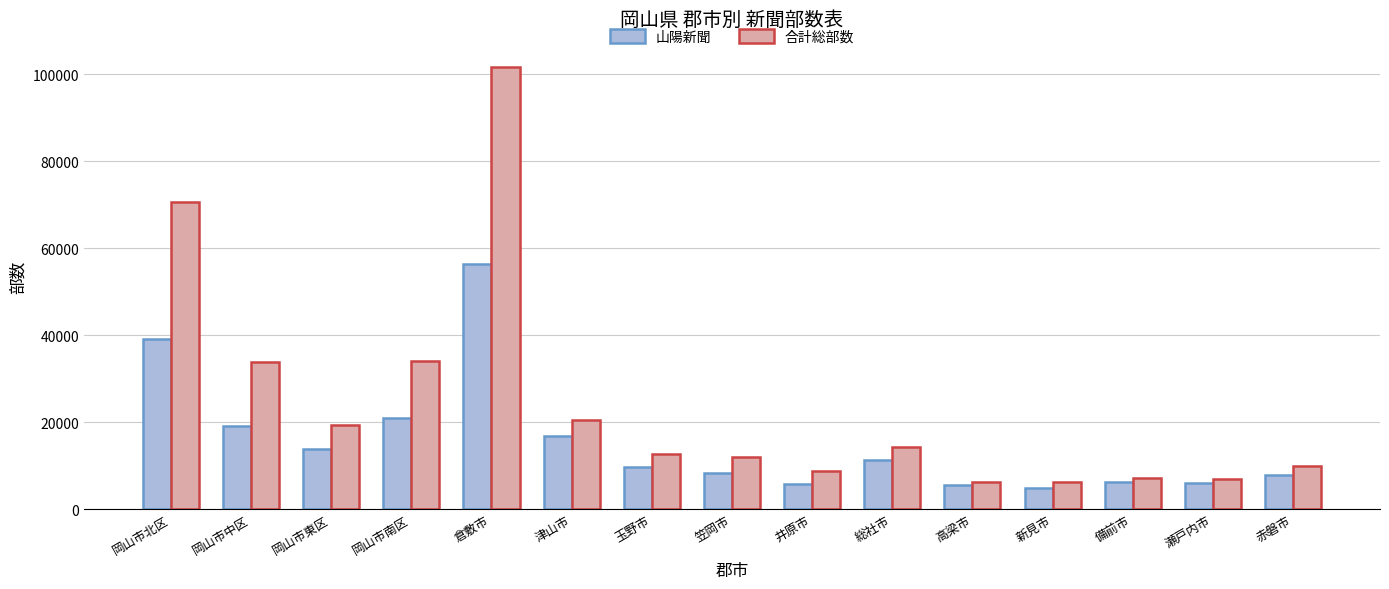

Which series has the largest range (max minus min)?

合計総部数